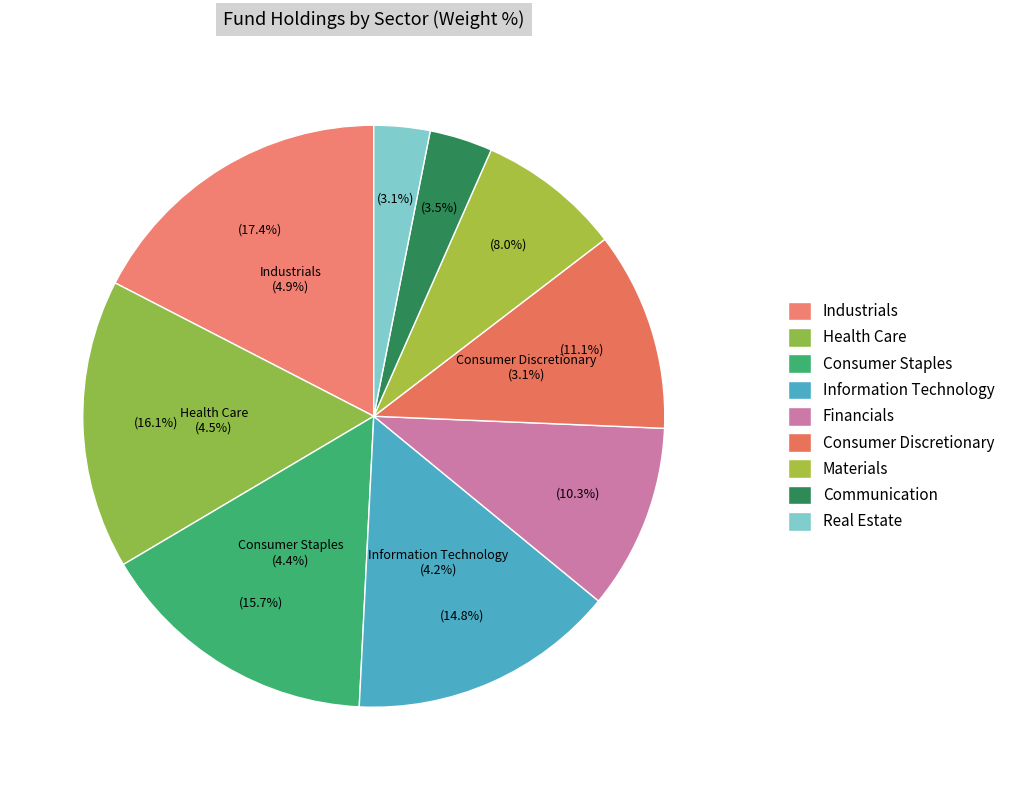

What percentage is the Materials slice, to the nearest percent?

8%